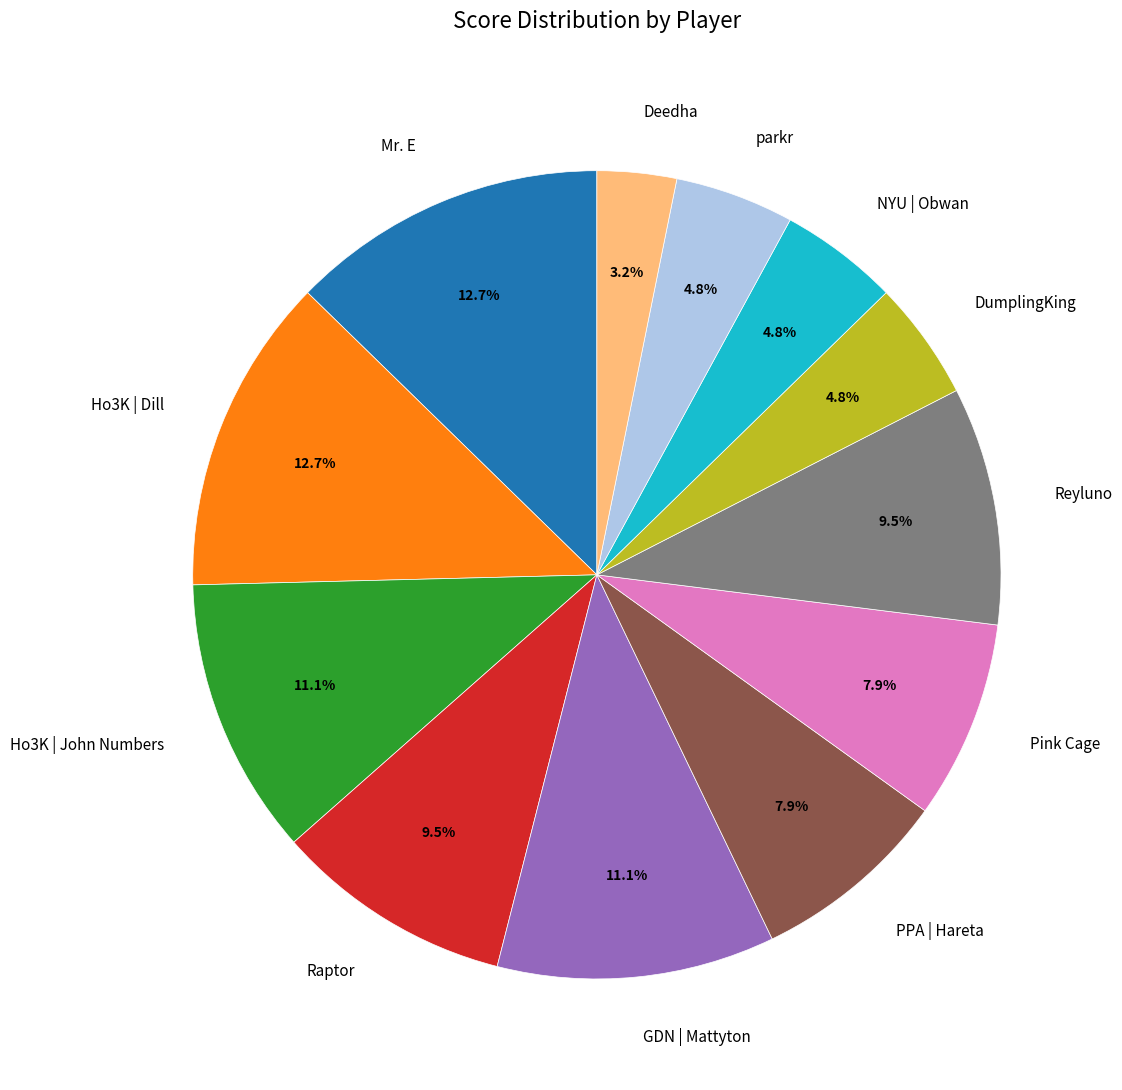

What is the smallest slice in the pie chart?

Deedha